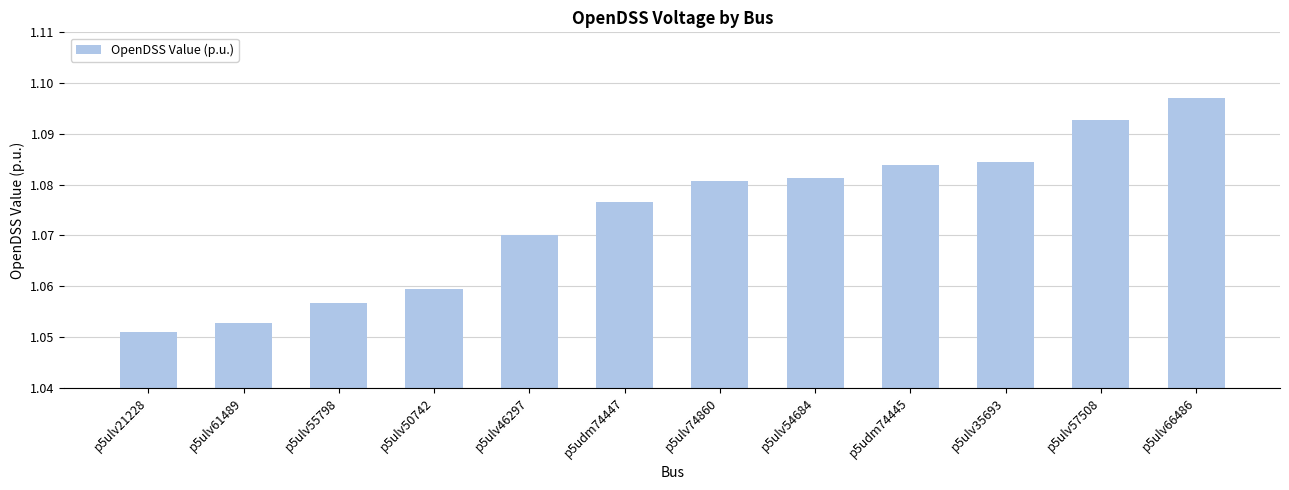

What is the label of the 8th bar from the left?

p5ulv54684